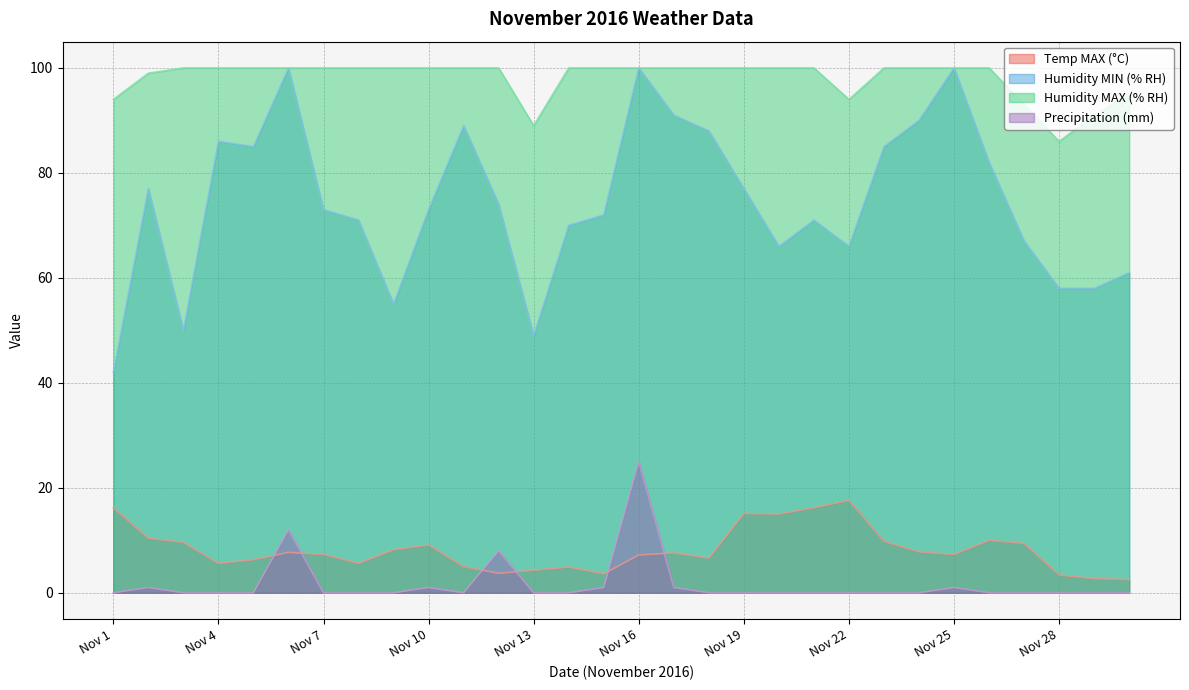

How many distinct data groups are displayed?

4